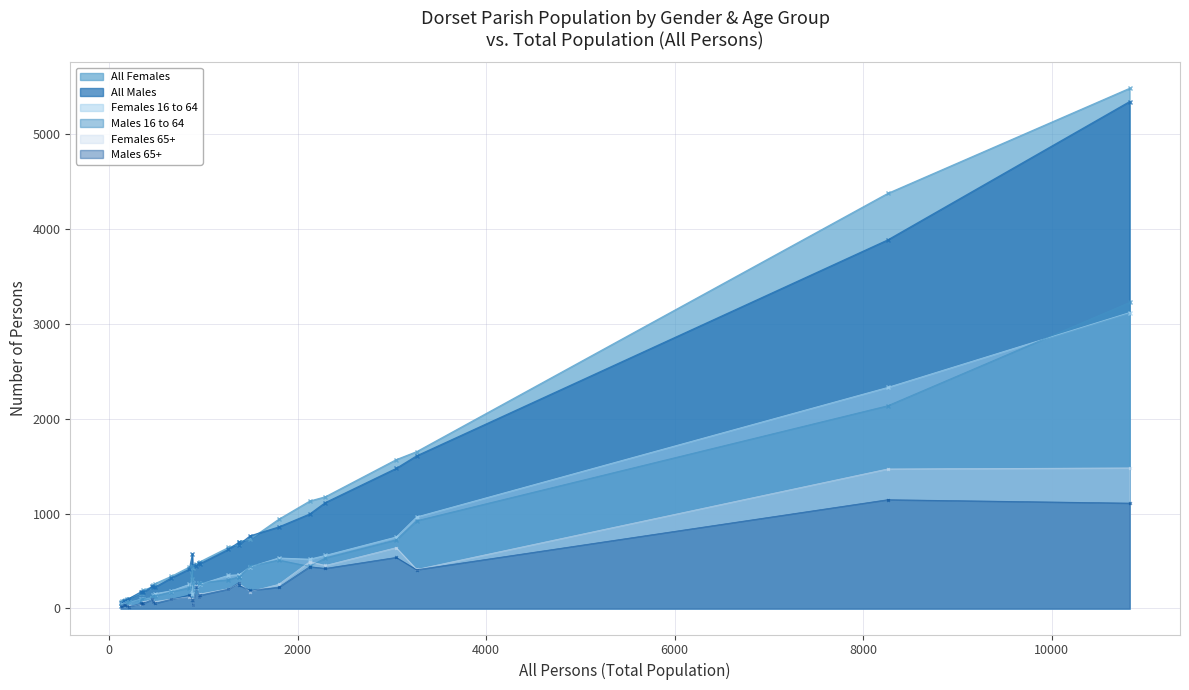

At how many categories does at least one series exceed 4183?

2